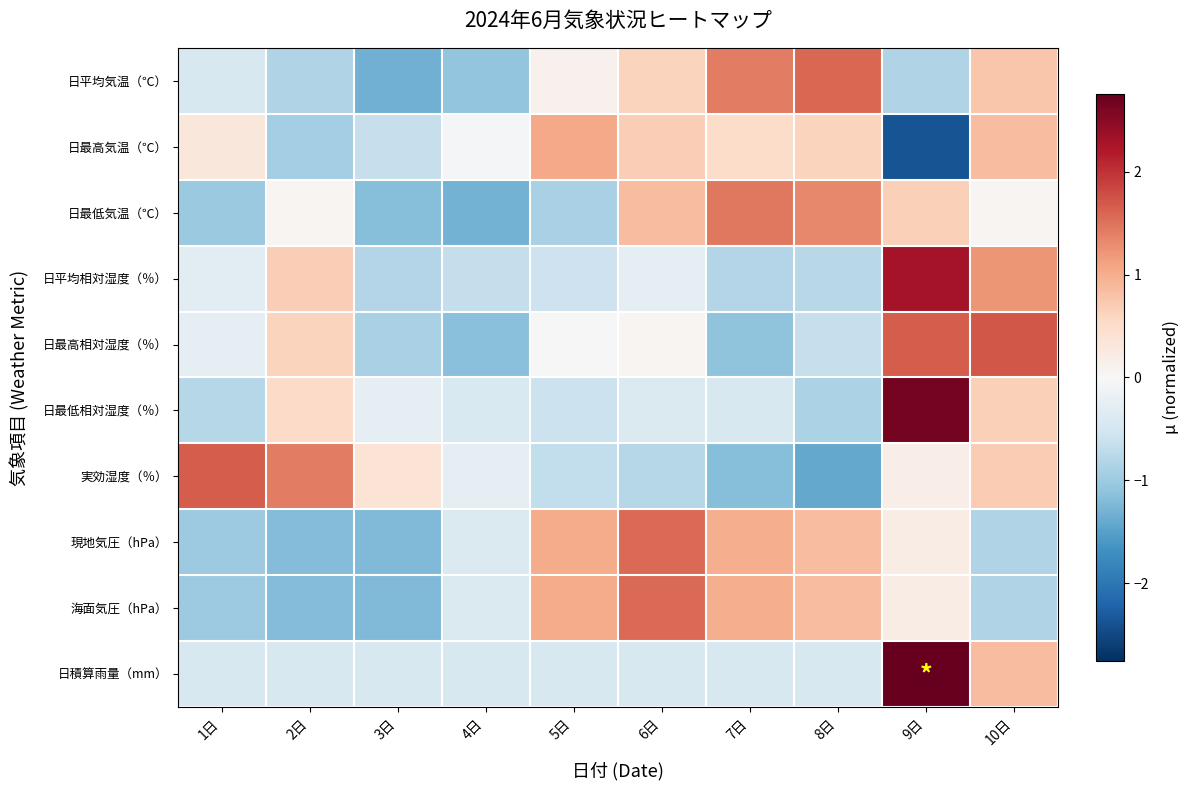

Reading left to right, transcribe all the data shown in this chart.

日平均気温（℃）: 1日=-0.4	2日=-0.8	3日=-1.3	4日=-1.1	5日=0.1	6日=0.6	7日=1.4	8日=1.6	9日=-0.8	10日=0.8
日最高気温（℃）: 1日=0.3	2日=-0.9	3日=-0.6	4日=-0.0	5日=1.0	6日=0.7	7日=0.5	8日=0.6	9日=-2.4	10日=0.9
日最低気温（℃）: 1日=-1.0	2日=0.0	3日=-1.2	4日=-1.3	5日=-0.9	6日=0.9	7日=1.5	8日=1.3	9日=0.7	10日=0.0
日平均相対湿度（％）: 1日=-0.3	2日=0.7	3日=-0.8	4日=-0.7	5日=-0.6	6日=-0.3	7日=-0.8	8日=-0.8	9日=2.3	10日=1.2
日最高相対湿度（％）: 1日=-0.3	2日=0.6	3日=-0.9	4日=-1.2	5日=0.0	6日=0.1	7日=-1.1	8日=-0.6	9日=1.7	10日=1.7
日最低相対湿度（％）: 1日=-0.8	2日=0.5	3日=-0.3	4日=-0.4	5日=-0.6	6日=-0.4	7日=-0.4	8日=-0.9	9日=2.6	10日=0.7
実効湿度（％）: 1日=1.7	2日=1.4	3日=0.4	4日=-0.3	5日=-0.7	6日=-0.8	7日=-1.2	8日=-1.4	9日=0.2	10日=0.7
現地気圧（hPa）: 1日=-1.0	2日=-1.2	3日=-1.2	4日=-0.4	5日=1.0	6日=1.6	7日=1.0	8日=0.9	9日=0.2	10日=-0.8
海面気圧（hPa）: 1日=-1.0	2日=-1.2	3日=-1.2	4日=-0.4	5日=1.0	6日=1.6	7日=1.0	8日=0.9	9日=0.2	10日=-0.8
日積算雨量（mm）: 1日=-0.5	2日=-0.5	3日=-0.5	4日=-0.5	5日=-0.5	6日=-0.5	7日=-0.5	8日=-0.5	9日=2.8	10日=0.9